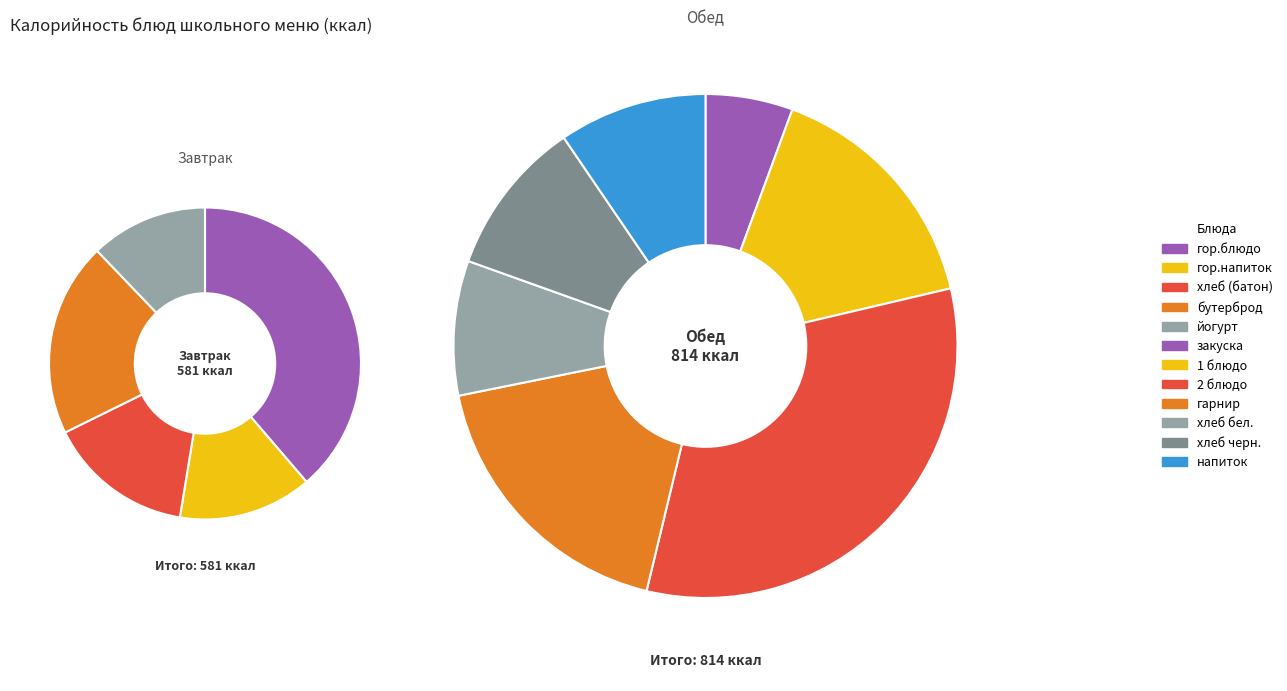

What is the smallest slice in the pie chart?

закуска